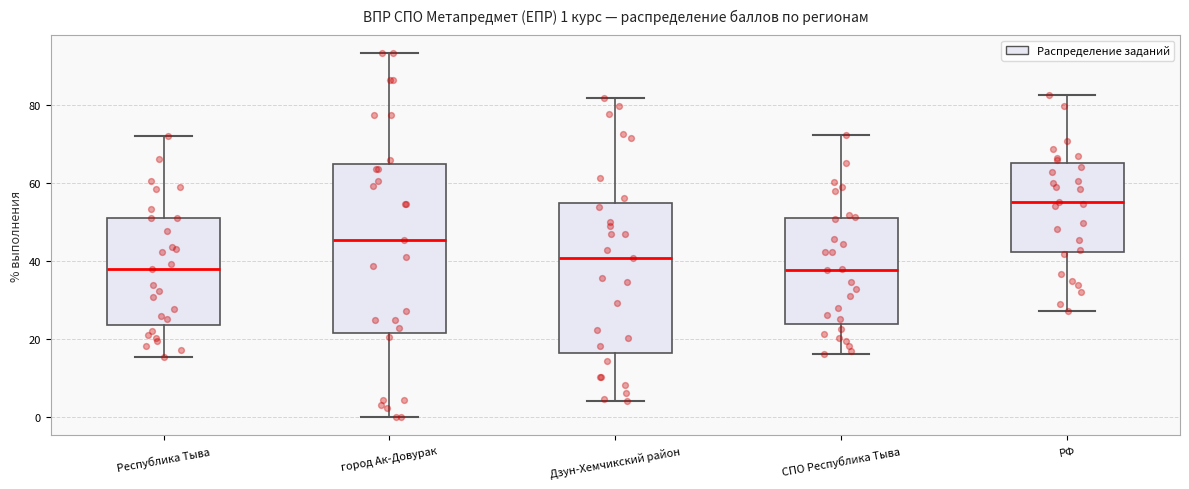

Which box has the highest median line?

РФ